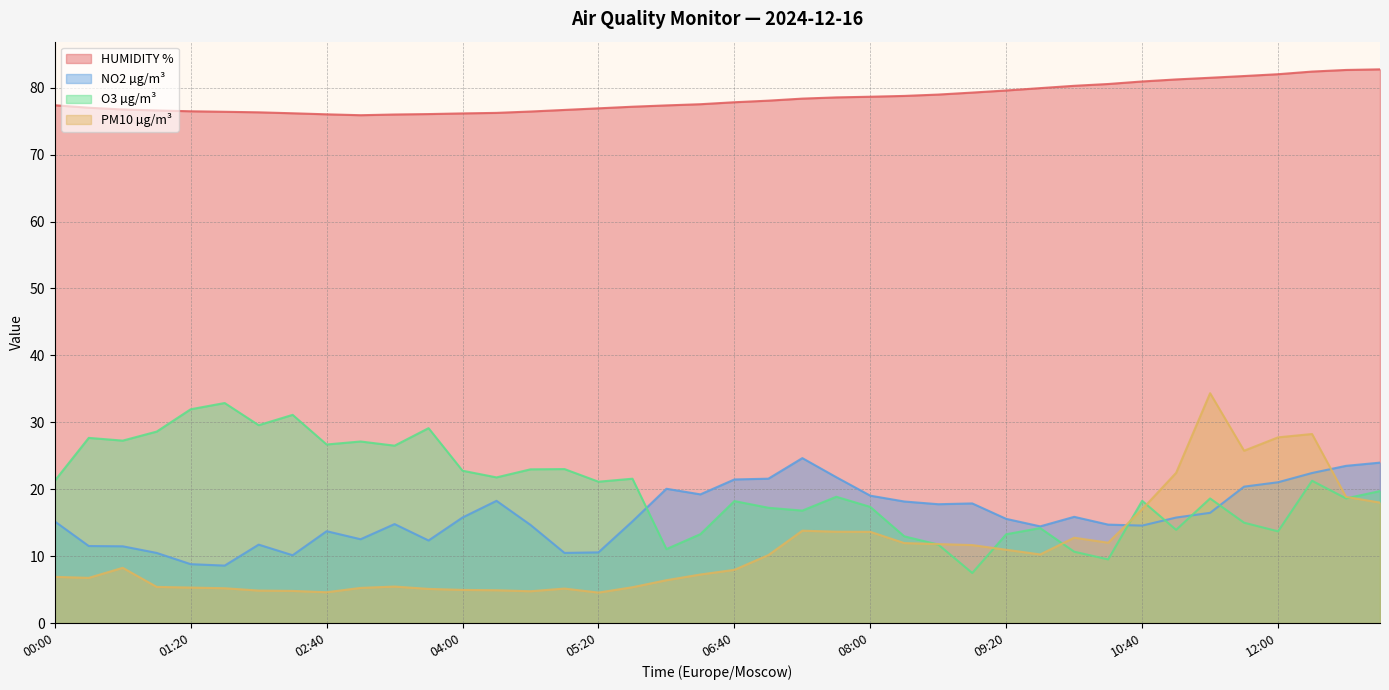

Between 07:40 and 08:20, which series saw the biggest shift?

O3 µg/m³